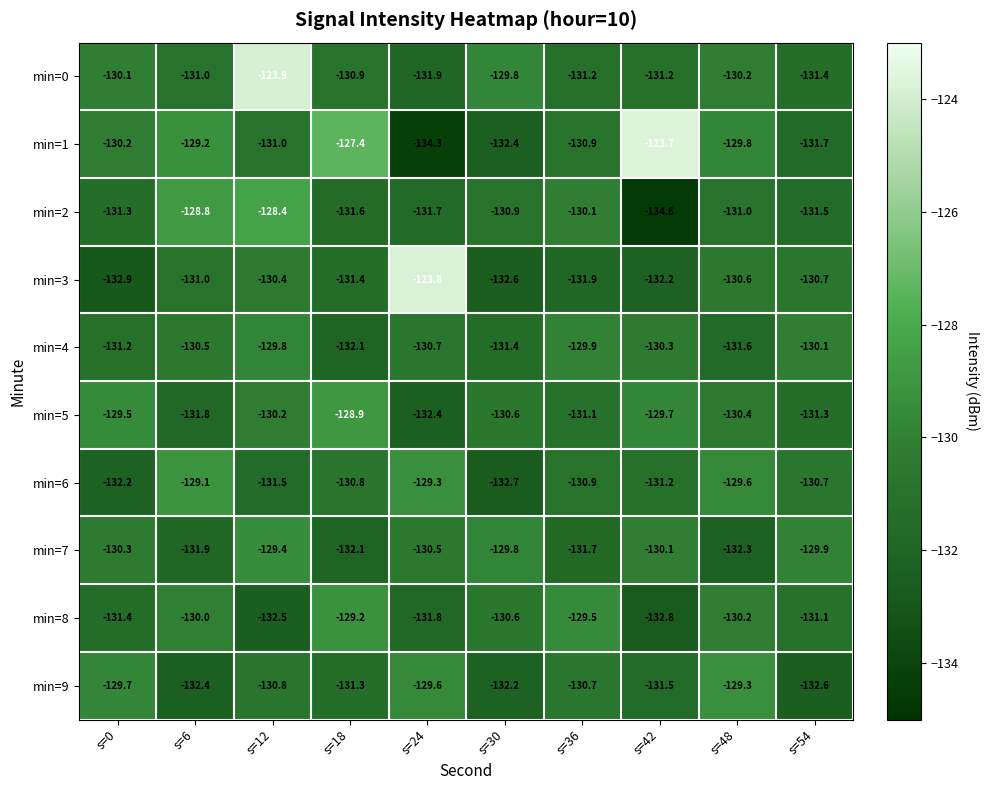

What is the minimum value for min=0?

-131.9